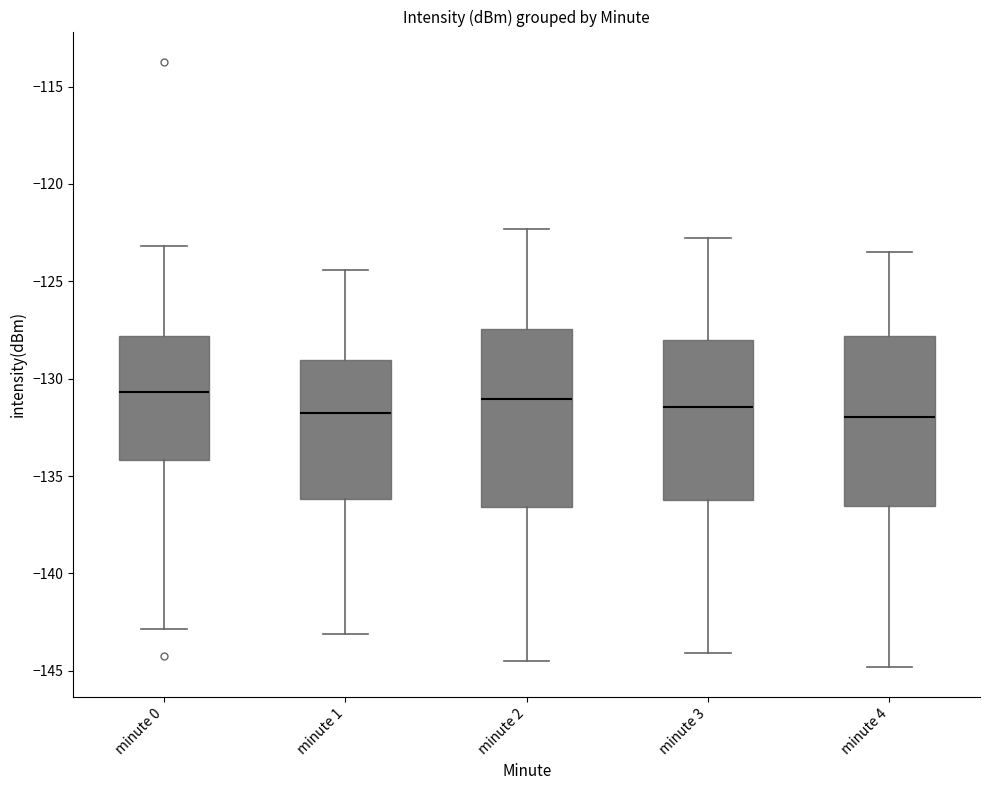

Where is the lower edge of the box for minute 1 on the y-axis? The values are not printed on the chart, so give them approximately, as read against the axis.

-136.0